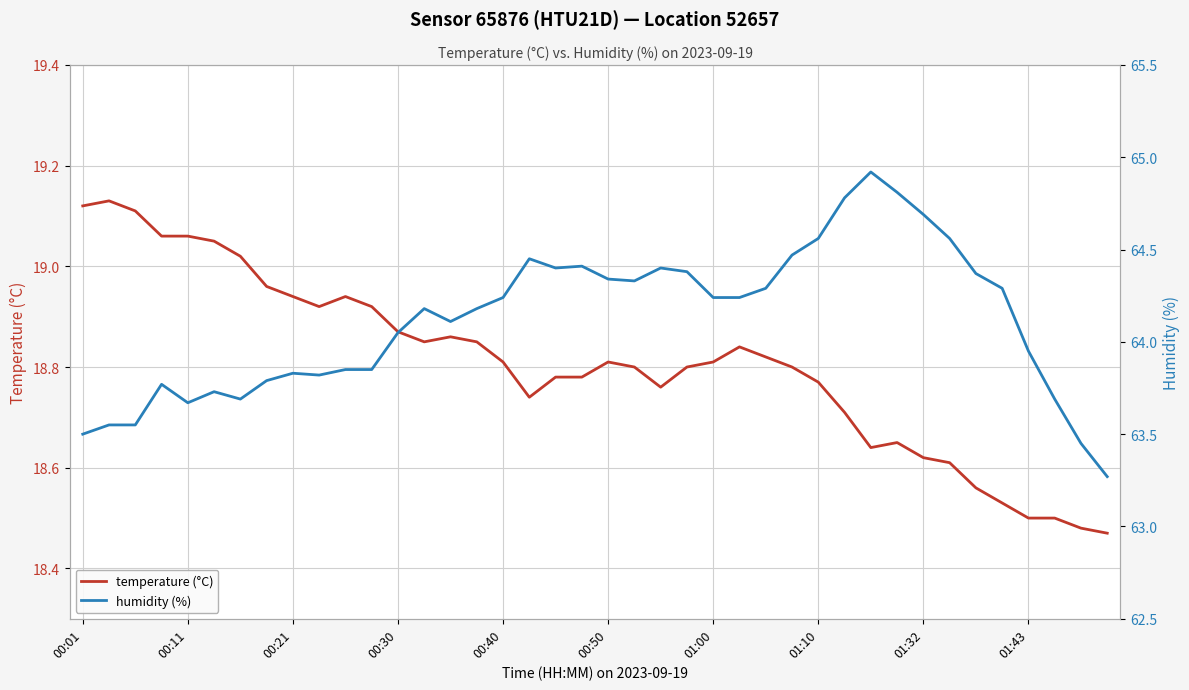

True or false: humidity (%) and temperature (°C) intersect in this chart.

False